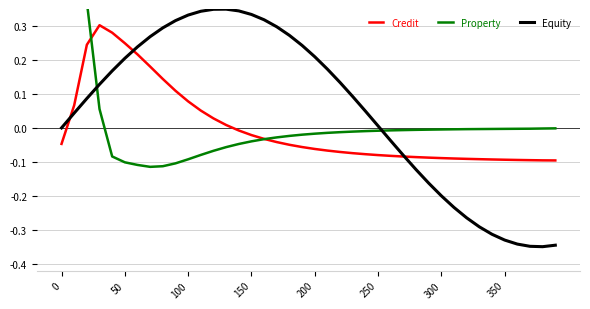

At how many categories does at least one series exceed 0?

26